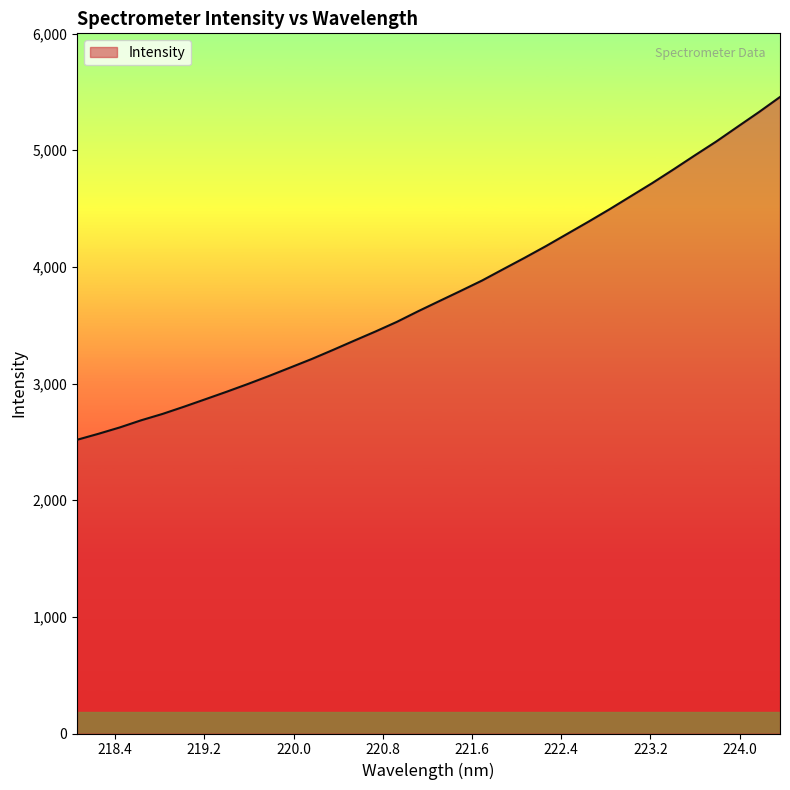

What is the difference between the maximum and minimum values?

2938.4